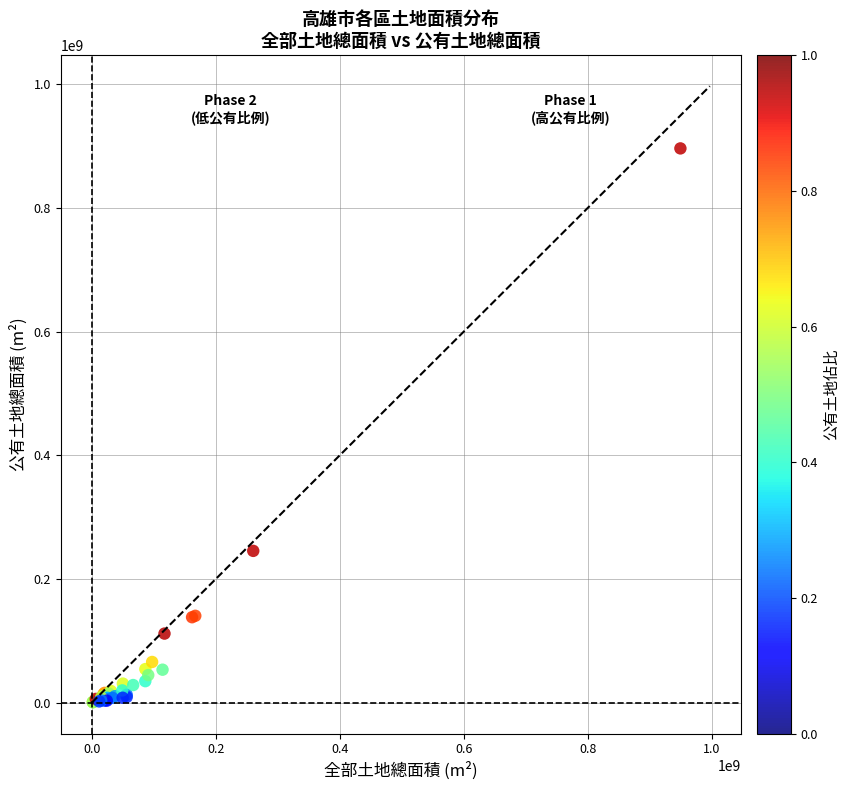

What Y value in the scatter plot is closest to 448711168?

245571393.1